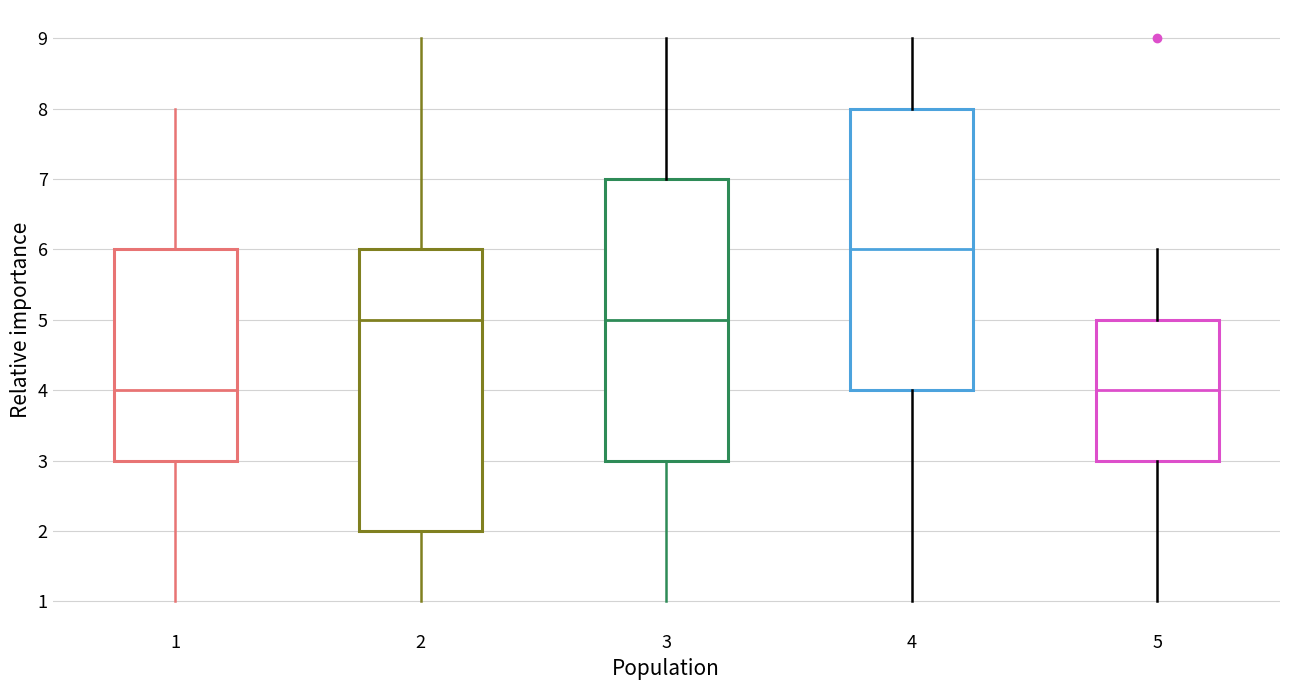

Reading left to right, transcribe this box plot: for each box, give where its median line is, the range the box spans, and where its two whiskers end, as read against the y-axis. The values are not printed on the chart, so give them approximately, as read against the axis.

1: median 4, box 3 to 6, whiskers 1 to 8
2: median 5, box 2 to 6, whiskers 1 to 9
3: median 5, box 3 to 7, whiskers 1 to 9
4: median 6, box 4 to 8, whiskers 1 to 9
5: median 4, box 3 to 5, whiskers 1 to 6